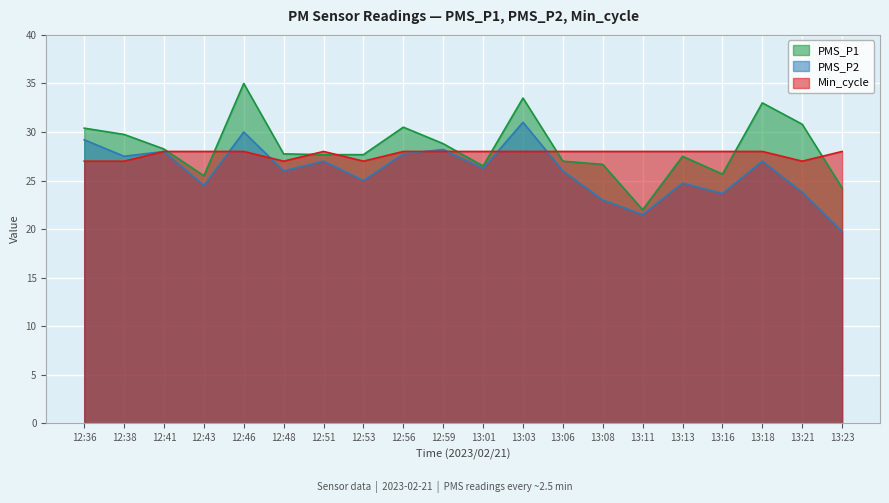

Reading left to right, extract all data points from this chart.

PMS_P1: 30.4	29.8	28.2	25.5	35.0	27.8	27.7	27.7	30.5	28.8	26.5	33.5	27.0	26.7	22.0	27.5	25.7	33.0	30.8	24.2
PMS_P2: 29.2	27.5	28.0	24.5	30.0	26.0	27.0	25.0	27.8	28.2	26.2	31.0	26.0	23.0	21.5	24.8	23.7	27.0	23.8	19.8
Min_cycle: 27.0	27.0	28.0	28.0	28.0	27.0	28.0	27.0	28.0	28.0	28.0	28.0	28.0	28.0	28.0	28.0	28.0	28.0	27.0	28.0